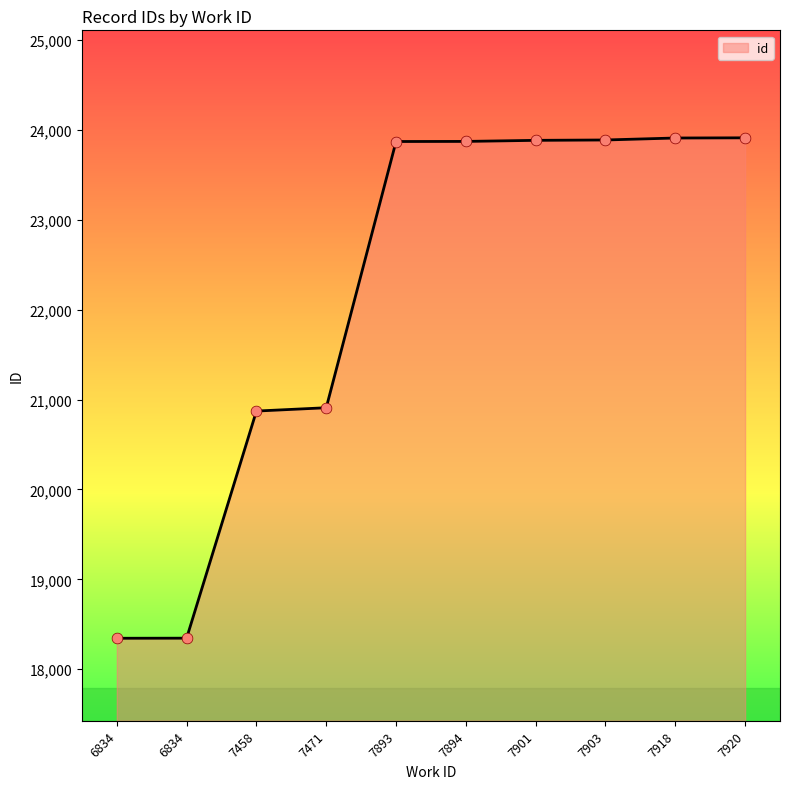

Which has a higher value, 7903 or 7458?

7903